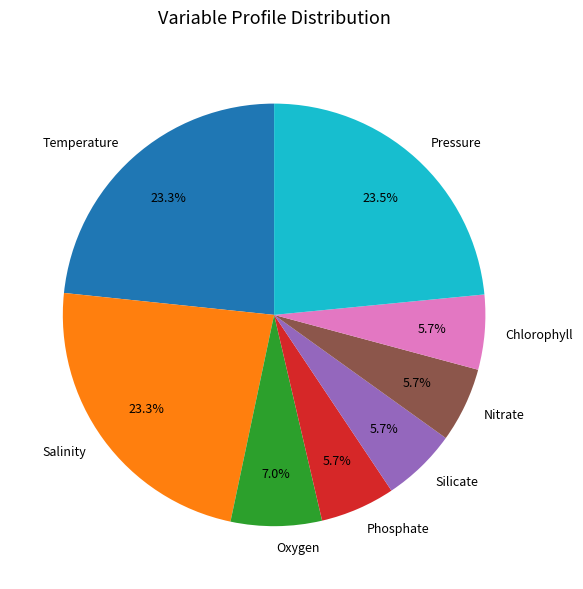

Is it true that Chlorophyll is 1% of the pie?

False